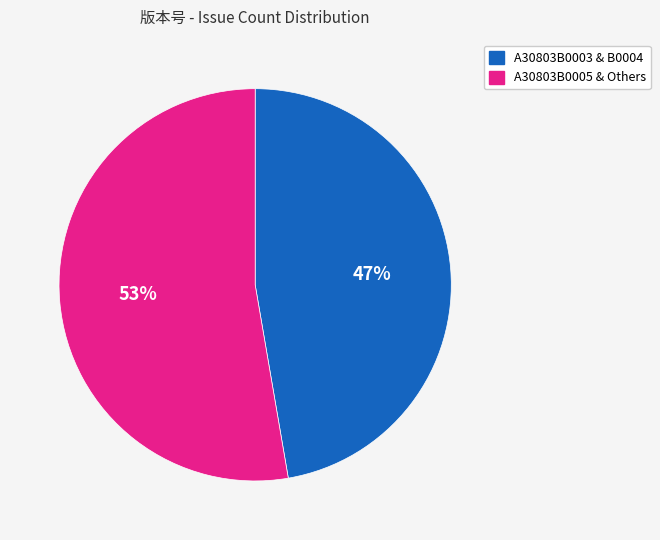

Approximately how many times larger is the value at A30803B0005 & Others compared to A30803B0003 & B0004?

1.1